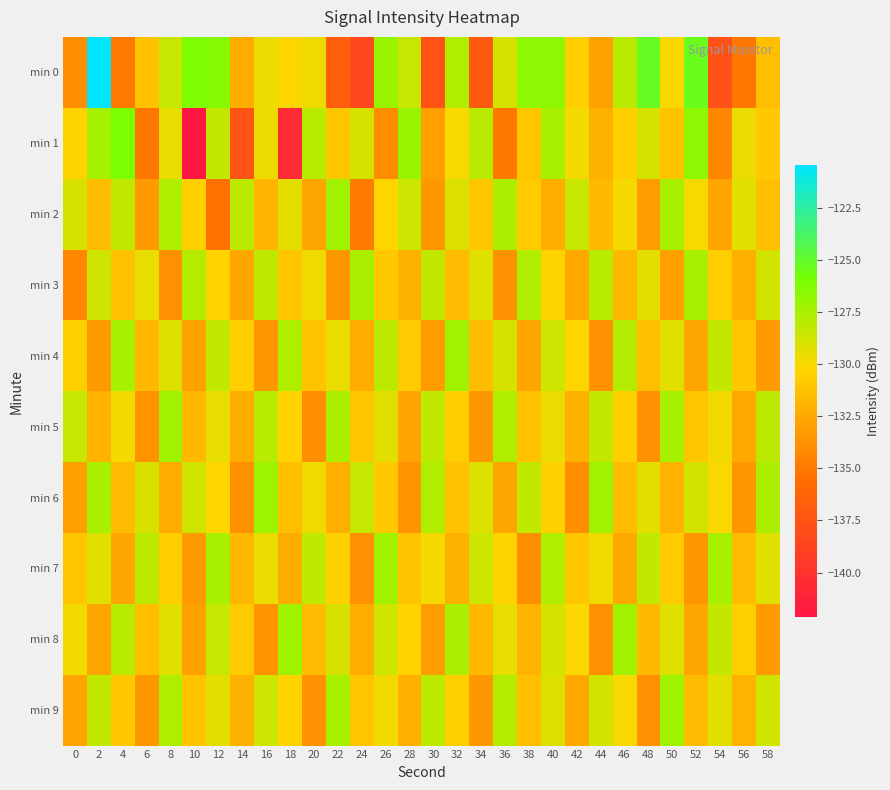

Reading left to right, transcribe all the data shown in this chart.

min 0: 0=-133.8	2=-120.4	4=-134.9	6=-131.2	8=-128.4	10=-126.1	12=-126.4	14=-132.4	16=-129.7	18=-130.2	20=-129.7	22=-136.7	24=-138.3	26=-127.0	28=-128.4	30=-137.6	32=-127.7	34=-137.1	36=-128.9	38=-126.7	40=-126.7	42=-130.6	44=-132.9	46=-128.0	48=-125.2	50=-130.1	52=-125.3	54=-137.8	56=-135.0	58=-131.4
min 1: 0=-130.3	2=-127.4	4=-126.1	6=-135.1	8=-129.4	10=-142.2	12=-128.3	14=-137.6	16=-129.6	18=-140.6	20=-128.0	22=-131.0	24=-129.0	26=-134.0	28=-127.0	30=-133.0	32=-130.0	34=-128.0	36=-135.0	38=-131.0	40=-127.5	42=-129.8	44=-132.1	46=-130.5	48=-128.9	50=-131.2	52=-126.7	54=-134.3	56=-129.6	58=-130.9
min 2: 0=-129.0	2=-131.5	4=-128.3	6=-133.2	8=-127.8	10=-130.6	12=-135.4	14=-128.1	16=-131.9	18=-129.4	20=-132.7	22=-127.3	24=-134.8	26=-130.2	28=-128.6	30=-133.5	32=-129.1	34=-131.0	36=-127.6	38=-130.8	40=-132.3	42=-128.5	44=-131.7	46=-129.9	48=-133.1	50=-127.4	52=-130.0	54=-132.8	56=-129.3	58=-131.4
min 3: 0=-134.2	2=-128.7	4=-131.3	6=-129.5	8=-133.8	10=-127.9	12=-130.4	14=-132.6	16=-128.2	18=-131.1	20=-129.7	22=-133.4	24=-127.6	26=-130.9	28=-132.1	30=-128.4	32=-131.6	34=-129.2	36=-133.7	38=-127.8	40=-130.3	42=-132.5	44=-128.0	46=-131.8	48=-129.4	50=-133.0	52=-127.5	54=-130.7	56=-132.2	58=-128.8
min 4: 0=-130.5	2=-133.2	4=-127.4	6=-131.8	8=-129.1	10=-132.9	12=-128.3	14=-130.6	16=-133.5	18=-127.7	20=-131.2	22=-129.6	24=-132.4	26=-128.1	28=-130.8	30=-133.1	32=-127.3	34=-131.5	36=-129.0	38=-132.7	40=-128.6	42=-130.2	44=-133.8	46=-127.9	48=-131.4	50=-129.3	52=-132.6	54=-128.4	56=-130.9	58=-133.3
min 5: 0=-128.5	2=-132.0	4=-129.8	6=-133.6	8=-127.2	10=-131.7	12=-129.5	14=-132.3	16=-128.0	18=-130.4	20=-133.9	22=-127.6	24=-131.1	26=-129.3	28=-132.8	30=-128.2	32=-130.7	34=-133.4	36=-127.8	38=-131.3	40=-129.6	42=-132.1	44=-128.4	46=-130.5	48=-133.7	50=-127.4	52=-131.0	54=-129.8	56=-132.5	58=-128.1
min 6: 0=-133.0	2=-127.5	4=-131.6	6=-129.0	8=-132.4	10=-128.7	12=-130.2	14=-133.8	16=-127.1	18=-131.4	20=-129.7	22=-132.2	24=-128.5	26=-130.9	28=-133.6	30=-127.8	32=-131.3	34=-129.1	36=-132.7	38=-128.3	40=-130.6	42=-133.9	44=-127.2	46=-131.5	48=-129.4	50=-132.0	52=-128.8	54=-130.1	56=-133.5	58=-127.6
min 7: 0=-131.0	2=-129.2	4=-132.6	6=-128.1	8=-130.7	10=-133.3	12=-127.5	14=-131.8	16=-129.6	18=-132.4	20=-128.2	22=-130.5	24=-133.7	26=-127.3	28=-131.2	30=-129.9	32=-132.1	34=-128.6	36=-130.3	38=-133.9	40=-127.7	42=-131.0	44=-129.7	46=-132.5	48=-128.3	50=-130.8	52=-133.4	54=-127.4	56=-131.6	58=-129.2
min 8: 0=-129.8	2=-132.7	4=-128.0	6=-131.4	8=-129.3	10=-132.9	12=-128.5	14=-130.8	16=-133.6	18=-127.2	20=-131.5	22=-129.0	24=-132.3	26=-128.7	28=-130.4	30=-133.1	32=-127.6	34=-131.8	36=-129.5	38=-132.0	40=-128.9	42=-130.1	44=-133.8	46=-127.3	48=-131.7	50=-129.2	52=-132.6	54=-128.4	56=-130.5	58=-133.3
min 9: 0=-132.8	2=-128.3	4=-130.9	6=-133.5	8=-127.7	10=-131.2	12=-129.4	14=-132.1	16=-128.6	18=-130.3	20=-133.7	22=-127.5	24=-131.0	26=-129.8	28=-132.2	30=-128.1	32=-130.6	34=-133.4	36=-127.9	38=-131.4	40=-129.1	42=-132.5	44=-128.8	46=-130.0	48=-133.8	50=-127.2	52=-131.6	54=-129.3	56=-132.0	58=-128.7